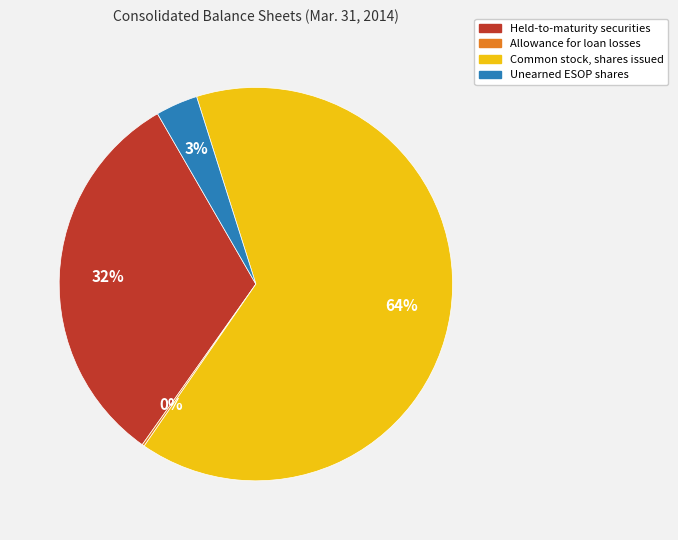

Between Unearned ESOP shares and Common stock, shares issued, which is larger?

Common stock, shares issued